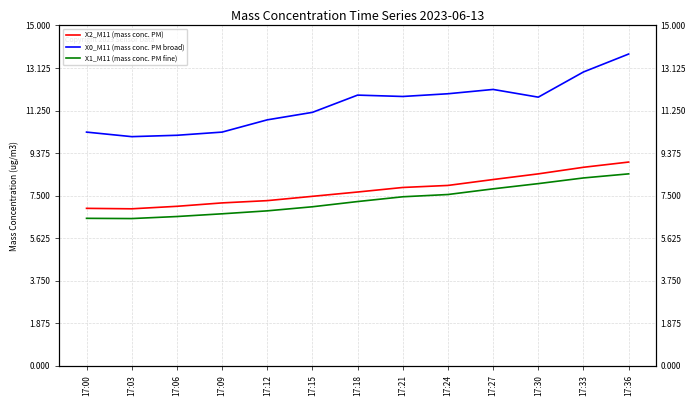

True or false: X0_M11 (mass conc. PM broad) and X1_M11 (mass conc. PM fine) intersect in this chart.

False